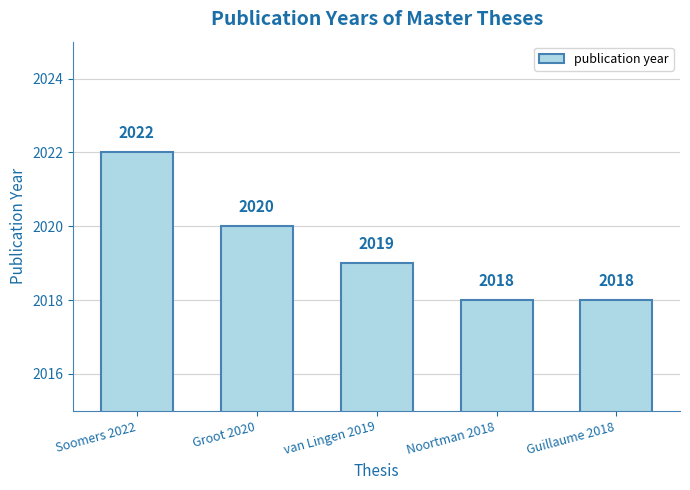

What is the minimum value shown in the chart?

2018